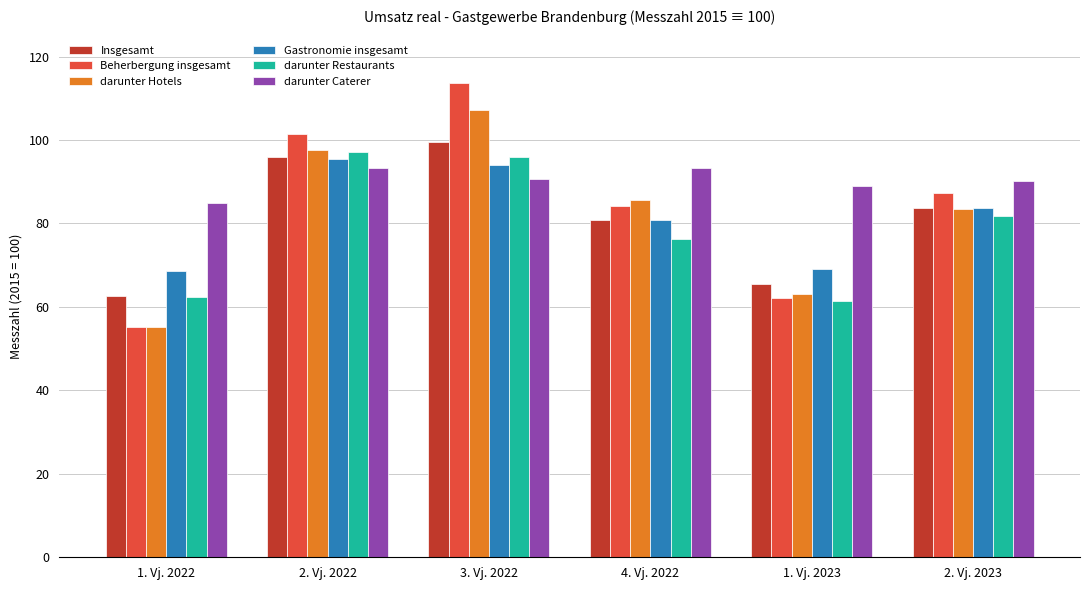

Rank the series by their maximum value, from lowest to highest.

darunter Caterer, Gastronomie insgesamt, darunter Restaurants, Insgesamt, darunter Hotels, Beherbergung insgesamt